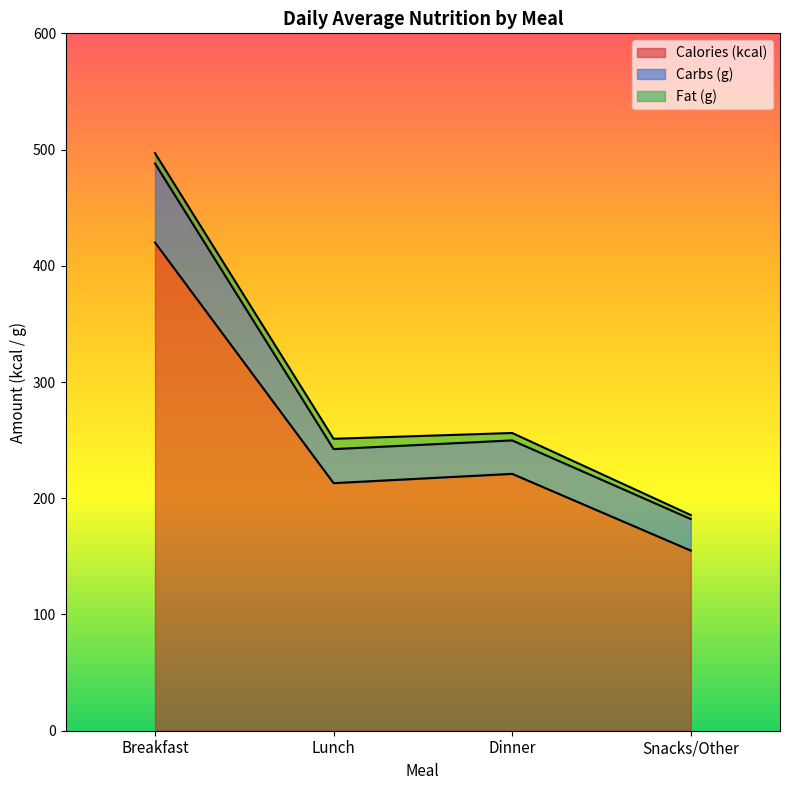

At which label does Calories (kcal) reach its peak?

Breakfast